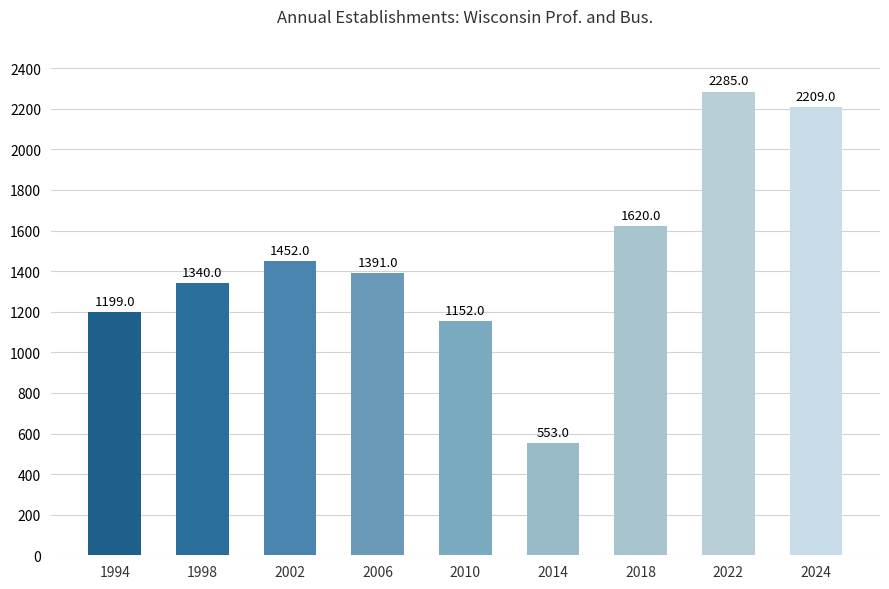

Reading right to left, what are all the values shown in this chart?

2024=2209	2022=2285	2018=1620	2014=553	2010=1152	2006=1391	2002=1452	1998=1340	1994=1199